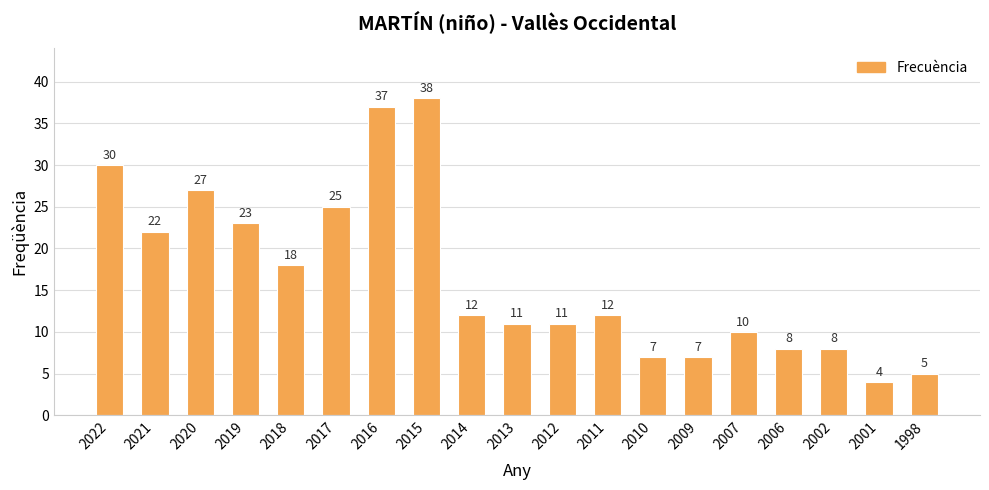

Which category has the highest value across all series?

2015